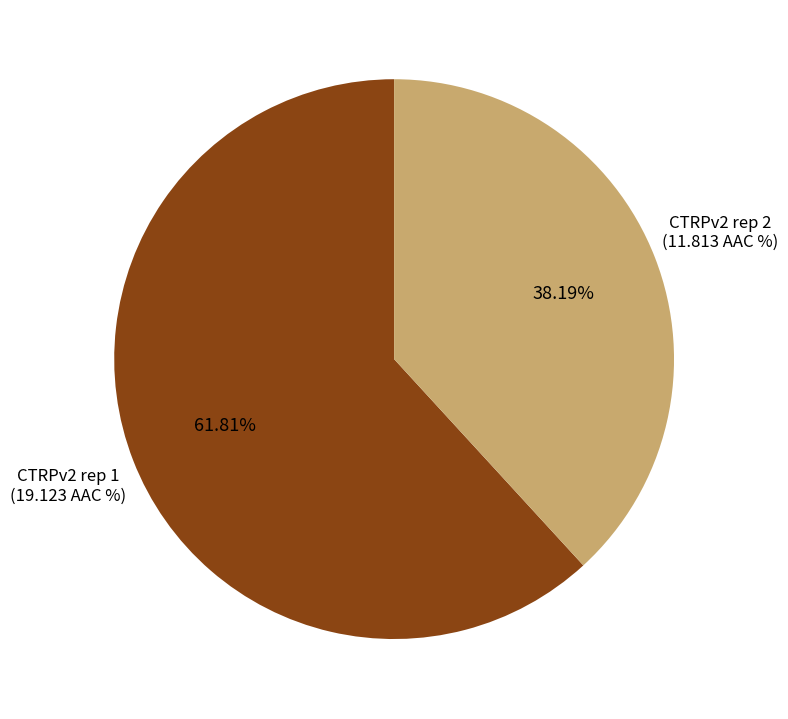

To the nearest percent, what is the difference between the CTRPv2 rep 1 and CTRPv2 rep 2 slice percentages?

24%